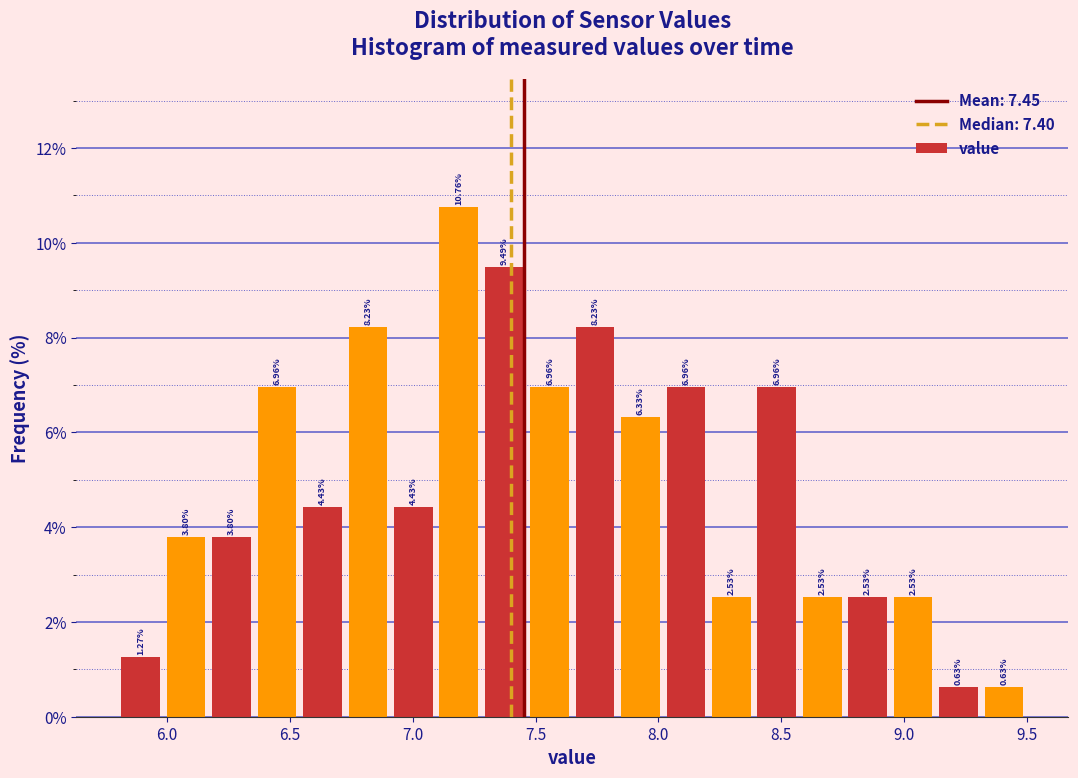

Around what value on the x-axis is the tallest bar? Give the approximate position of its centre, as read against the axis.

7.20